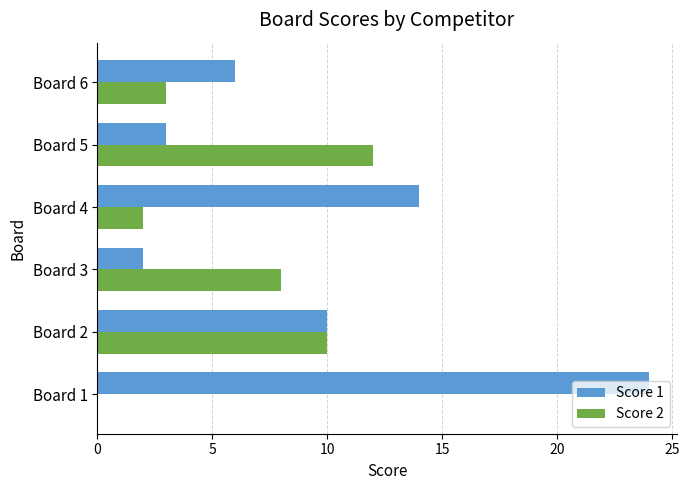

The value of Score 1 at Board 2 is 10. True or false?

True